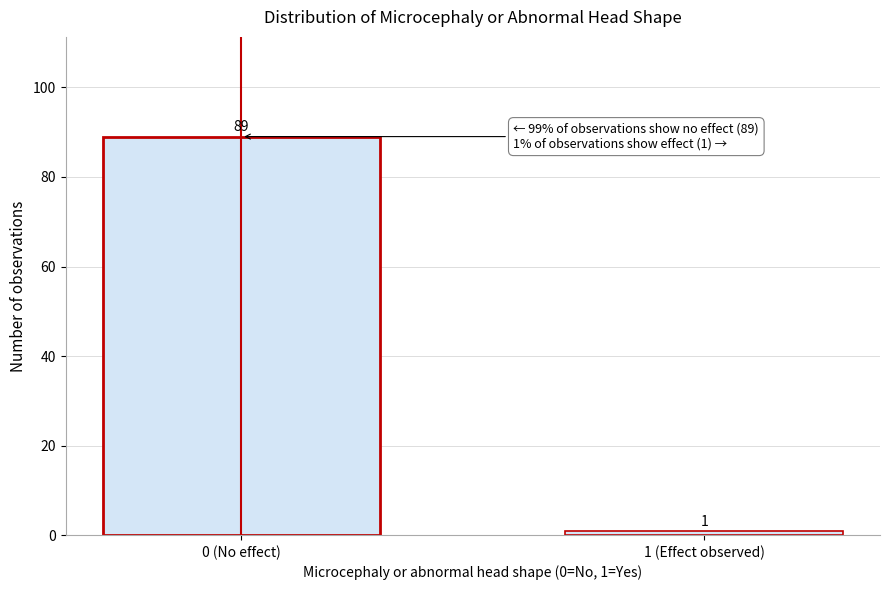

Reading left to right, transcribe all the data shown in this chart.

0 (No effect)=89	1 (Effect observed)=1